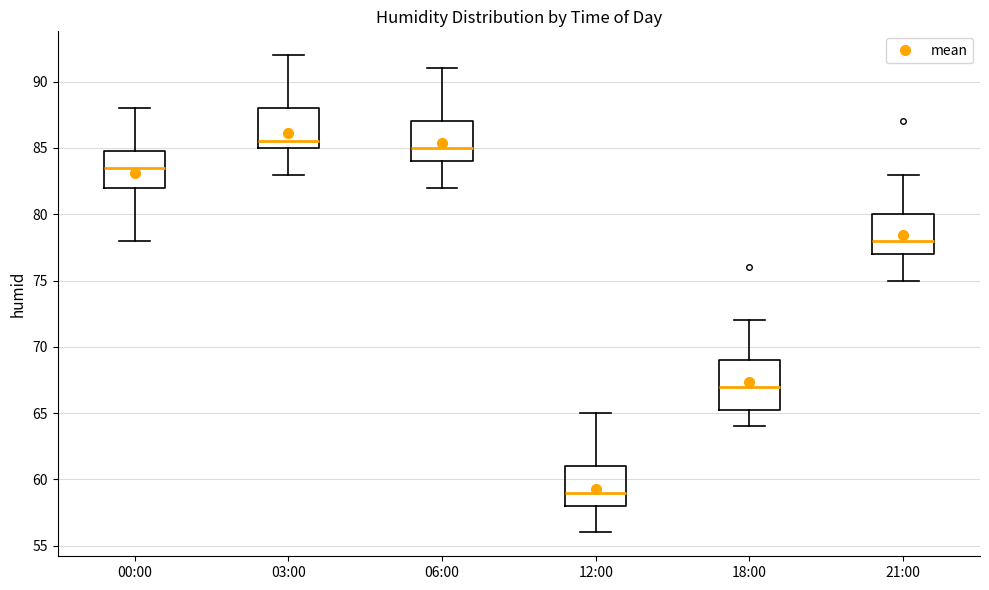

Reading left to right, transcribe this box plot: for each box, give where its median line is, the range the box spans, and where its two whiskers end, as read against the y-axis. The values are not printed on the chart, so give them approximately, as read against the axis.

00:00: median 83.5, box 82.0 to 85.0, whiskers 78.0 to 88.0
03:00: median 85.5, box 85.0 to 88.0, whiskers 83.0 to 92.0
06:00: median 85.0, box 84.0 to 87.0, whiskers 82.0 to 91.0
12:00: median 59.0, box 58.0 to 61.0, whiskers 56.0 to 65.0
18:00: median 67.0, box 65.5 to 69.0, whiskers 64.0 to 72.0
21:00: median 78.0, box 77.0 to 80.0, whiskers 75.0 to 83.0